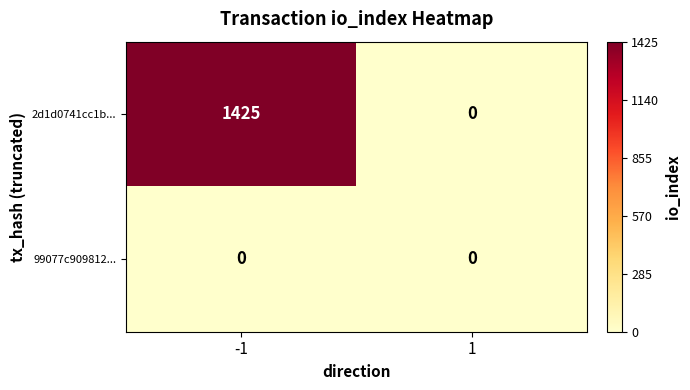

What is the highest value of the 2d1d0741cc1b... series?

1425